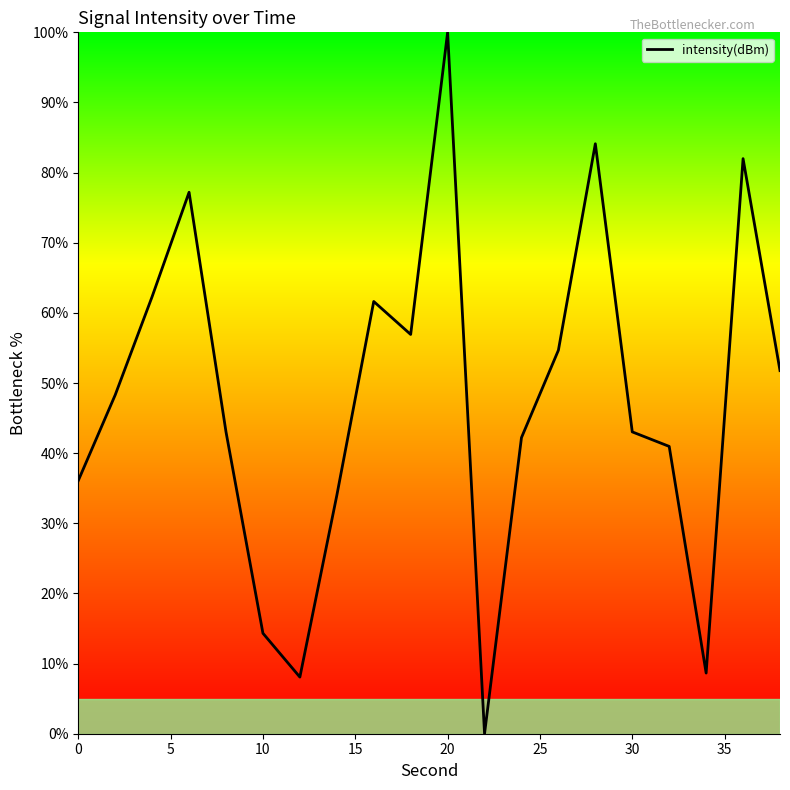

Is this an area chart (filled region under the line)?

No